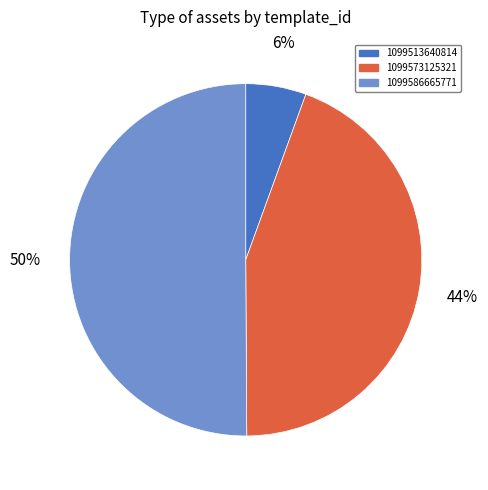

Which category has the smallest portion of the pie?

1099513640814